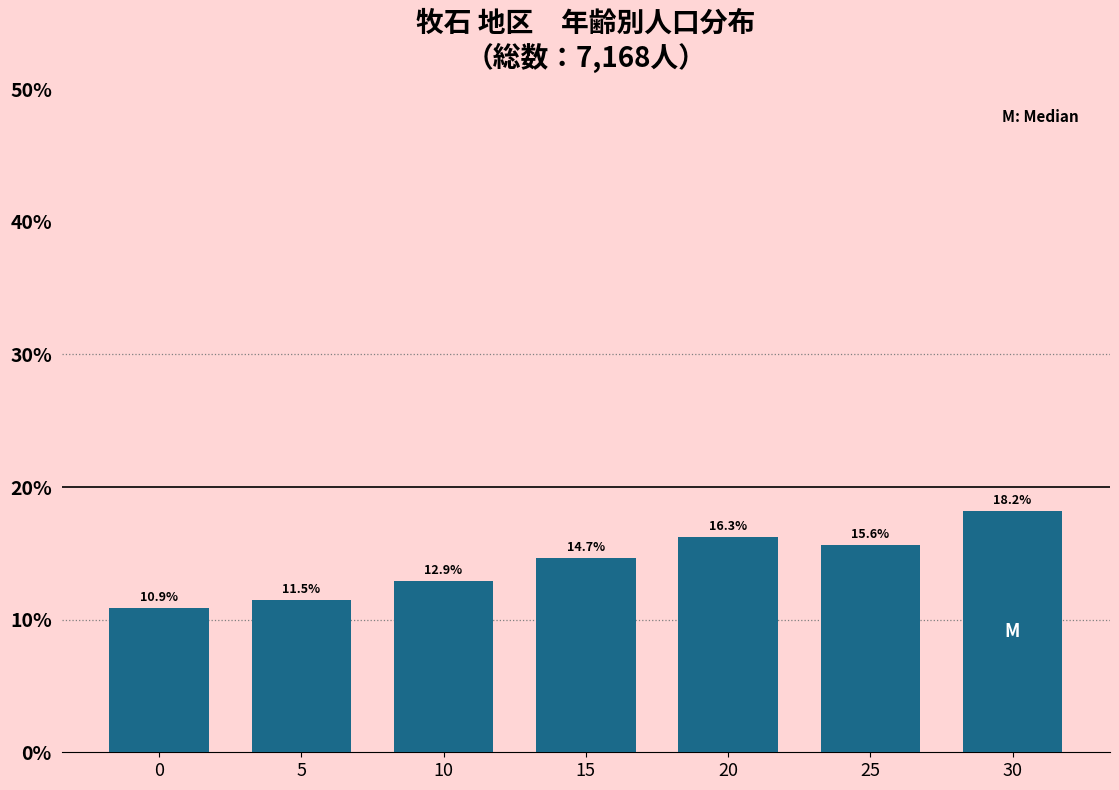

Reading left to right, list all the values displayed in this chart.

10.9	11.5	12.9	14.7	16.3	15.6	18.2